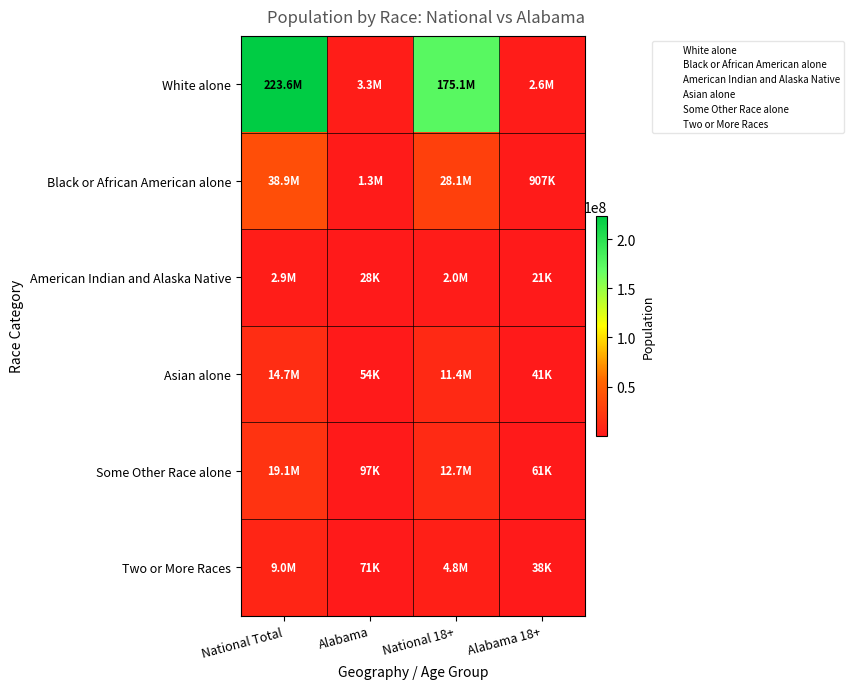

Reading right to left, what are all the values shown in this chart?

White alone: Alabama 18+=2576913	National 18+=175134916	Alabama=3275394	National Total=223553265
Black or African American alone: Alabama 18+=906778	National 18+=28088003	Alabama=1251311	National Total=38929319
American Indian and Alaska Native: Alabama 18+=21036	National 18+=2043876	Alabama=28218	National Total=2932248
Asian alone: Alabama 18+=40681	National 18+=11422616	Alabama=53595	National Total=14674252
Some Other Race alone: Alabama 18+=61471	National 18+=12651574	Alabama=96910	National Total=19107368
Two or More Races: Alabama 18+=38273	National 18+=4840677	Alabama=71251	National Total=9009073